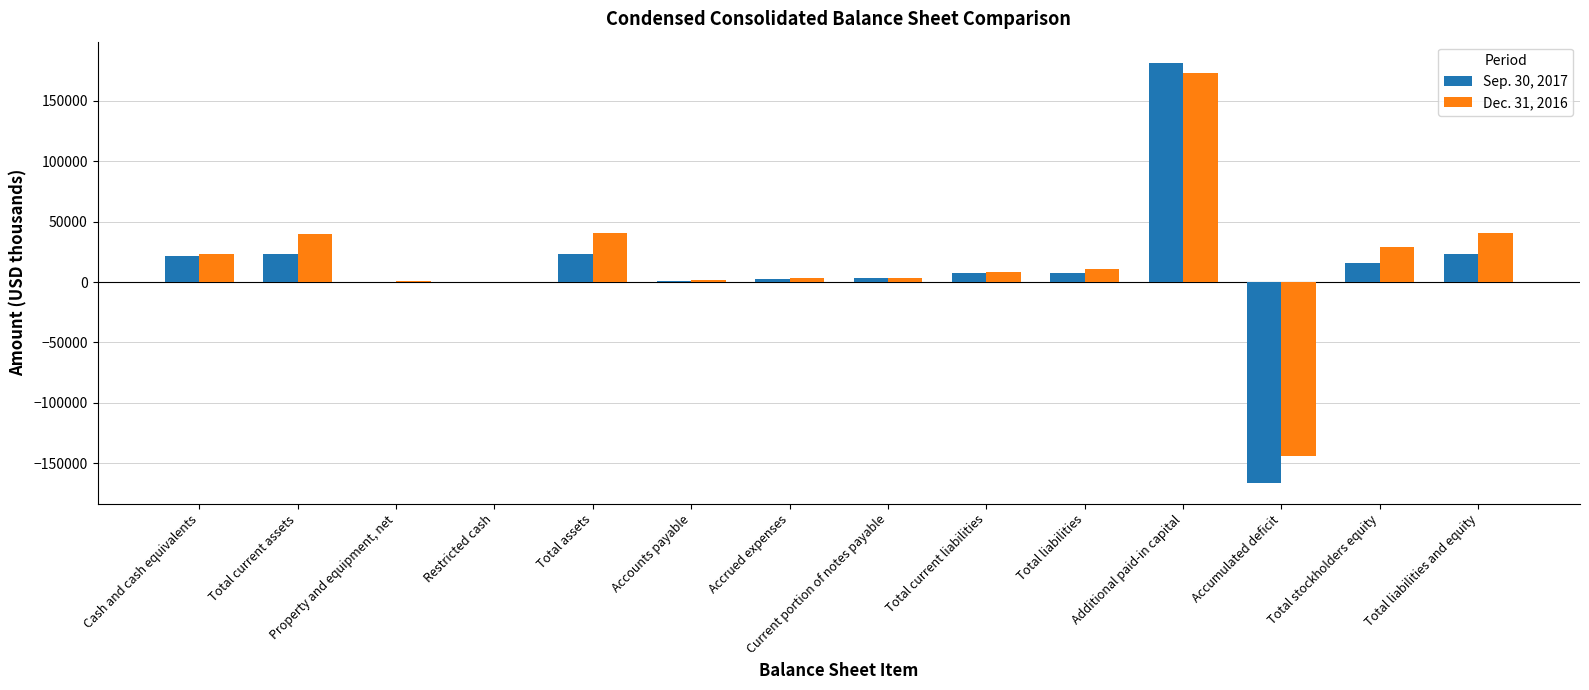

What is the approximate value of Dec. 31, 2016 at Total stockholders equity, to the nearest 50?

29100